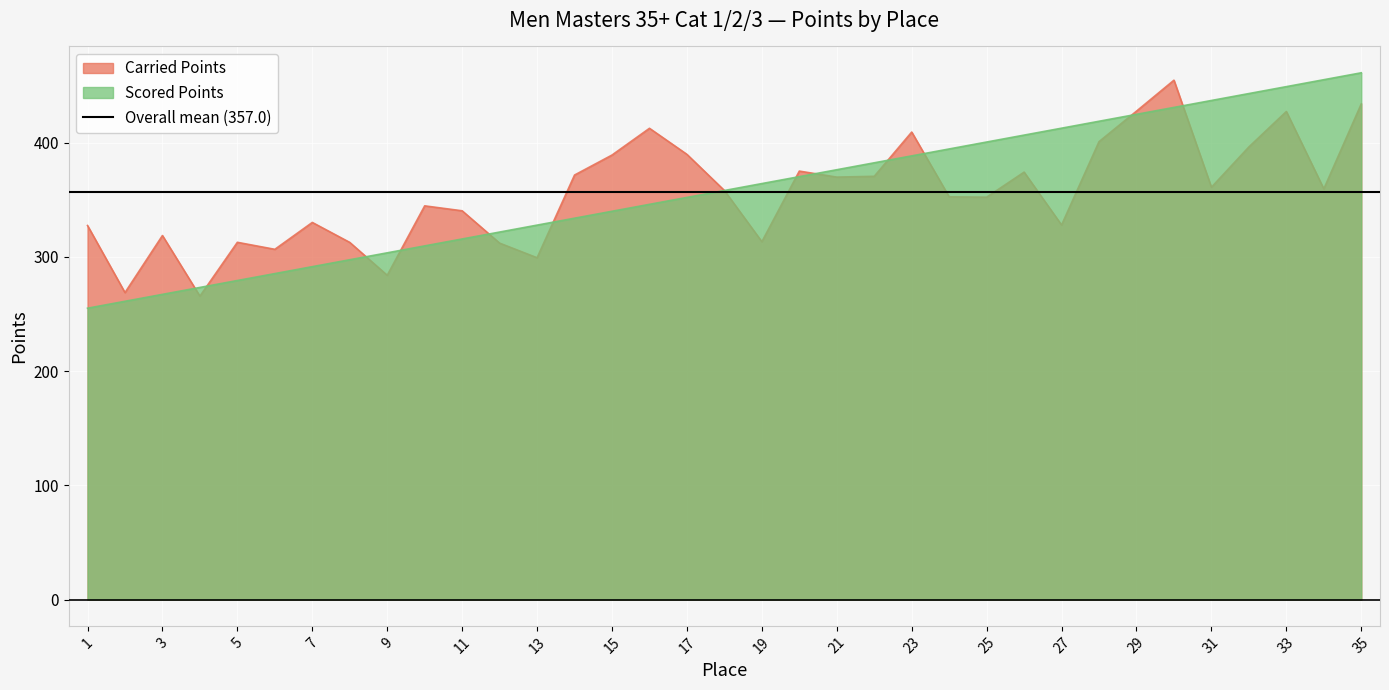

True or false: Scored Points and Carried Points intersect in this chart.

True